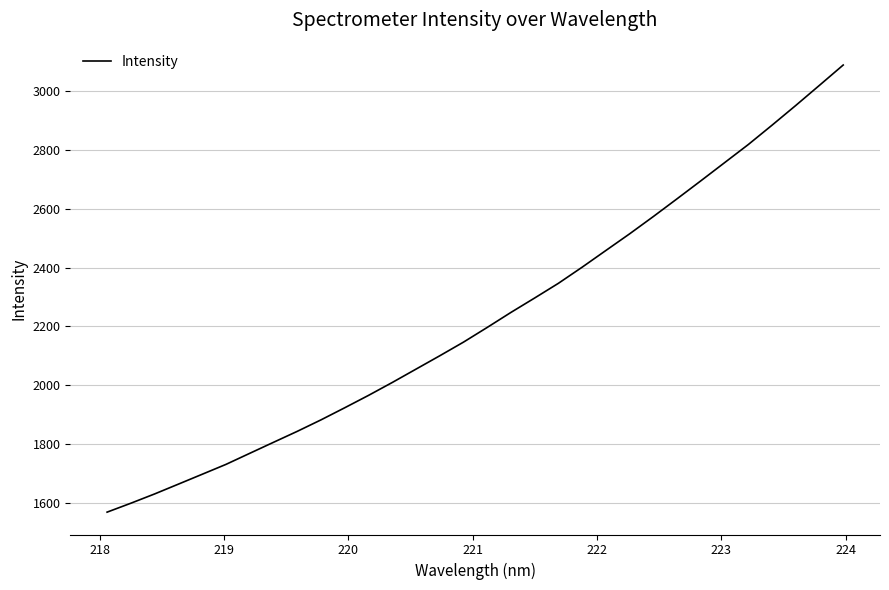

What is the smallest value displayed?

1568.9